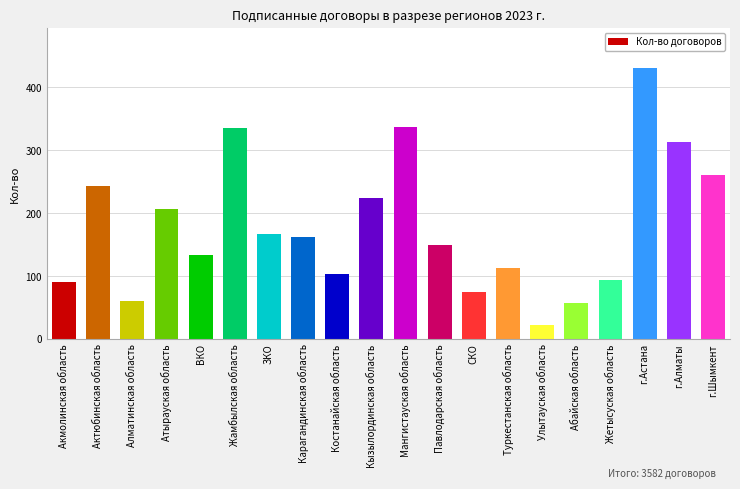

What value does the data have at ЗКО?

167